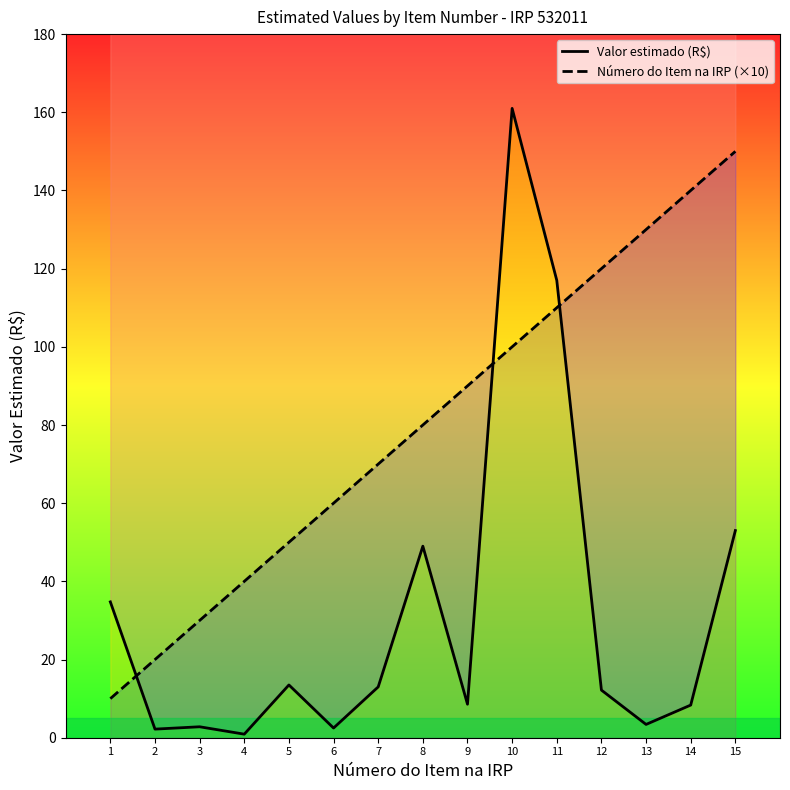

Rank the series by their maximum value, from lowest to highest.

Número do Item na IRP (×10), Valor estimado (R$)